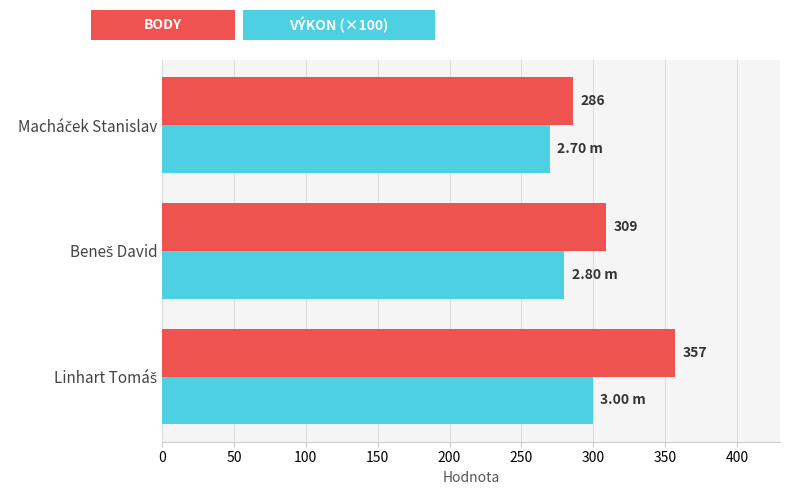

Count the number of data series in this chart.

2